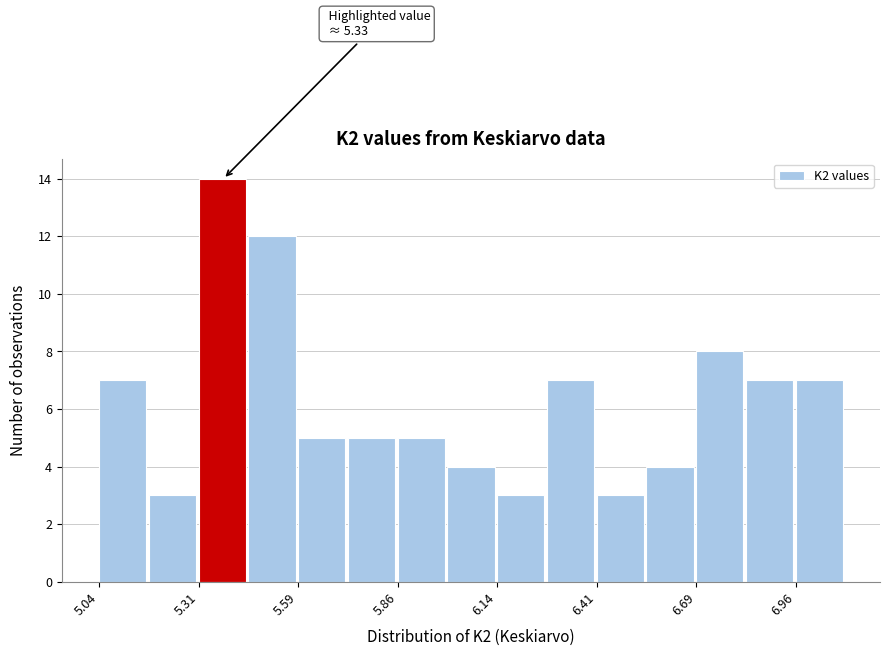

Read against the x-axis, roughly where is the centre of the tallest bar?

5.40